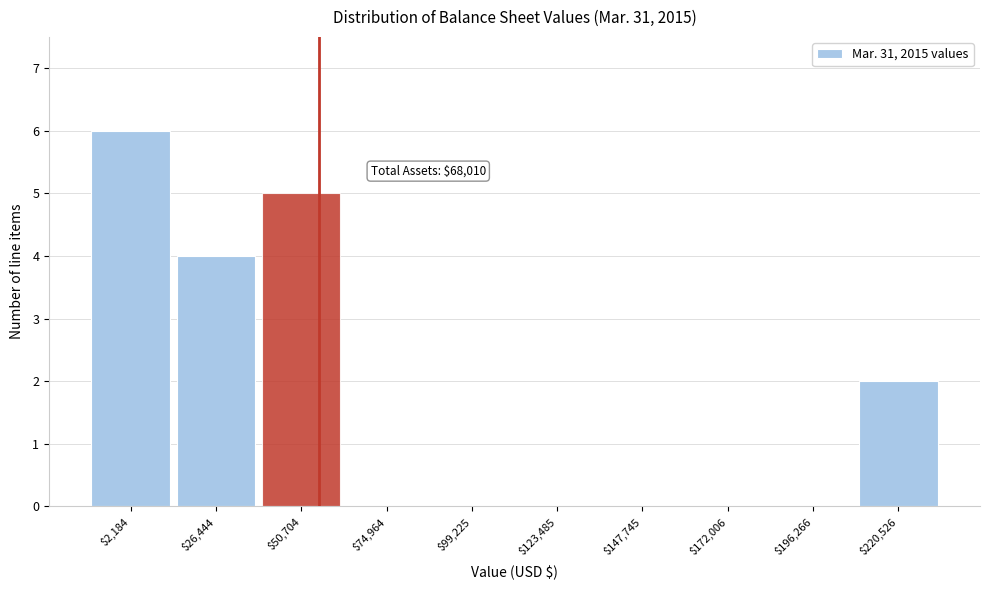

Is it true that the value at $50,704 is 5?

True